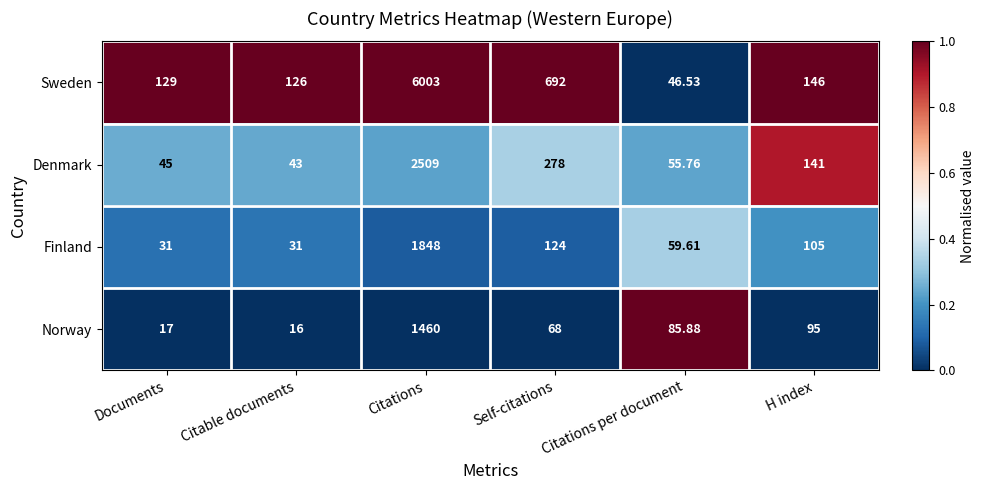

Where does the Denmark series first go above 141?

Citations